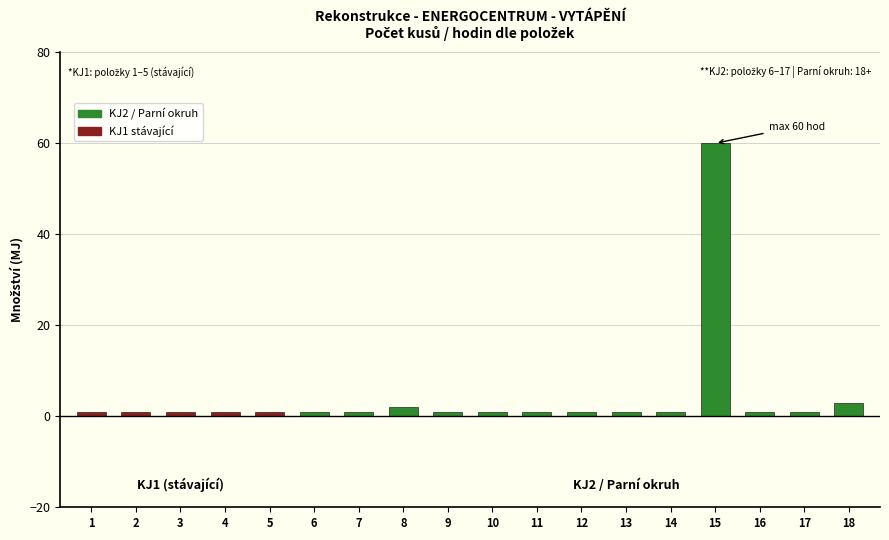

What is the ratio of the value at 9 to the value at 12?

1.0